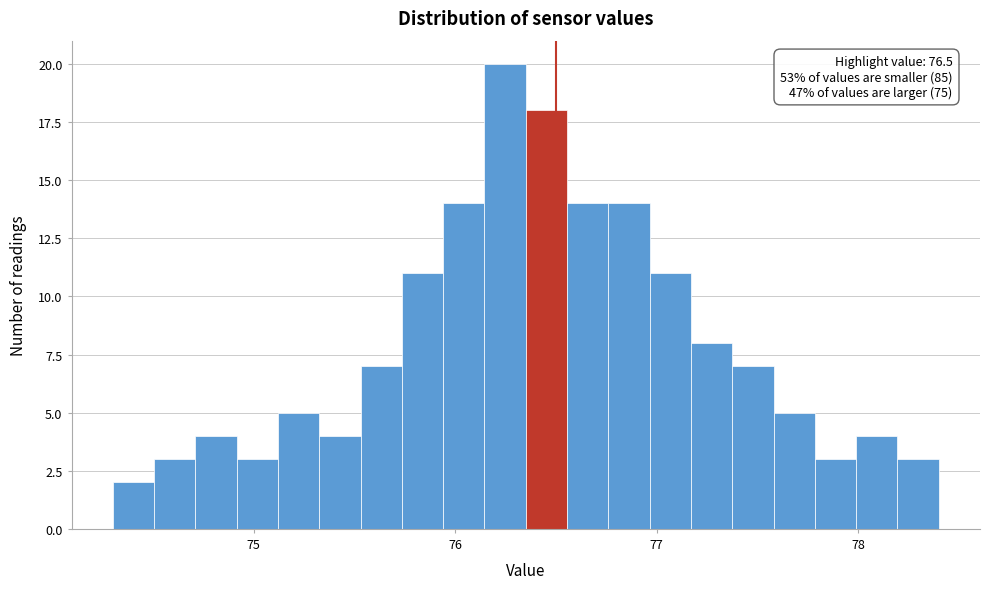

Read against the x-axis, roughly where is the centre of the tallest bar?

76.2